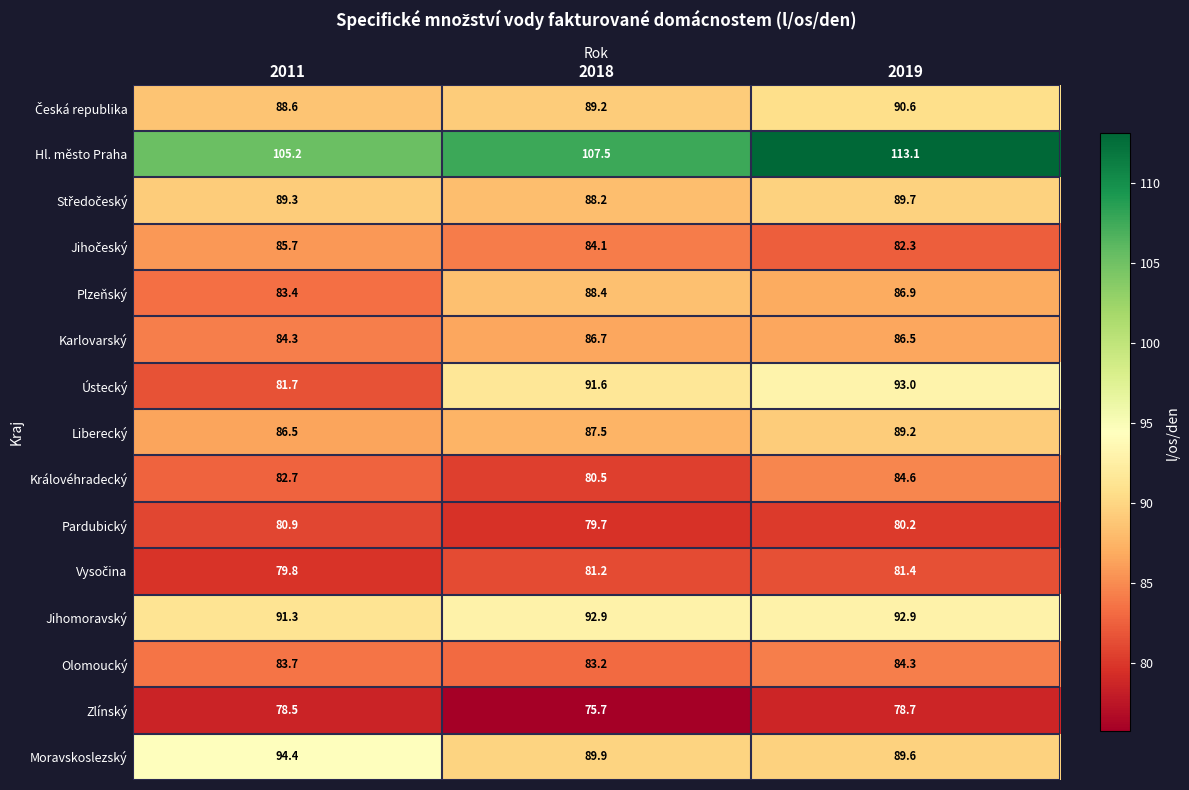

Is it true that Karlovarský equals 86.7 at 2018?

True